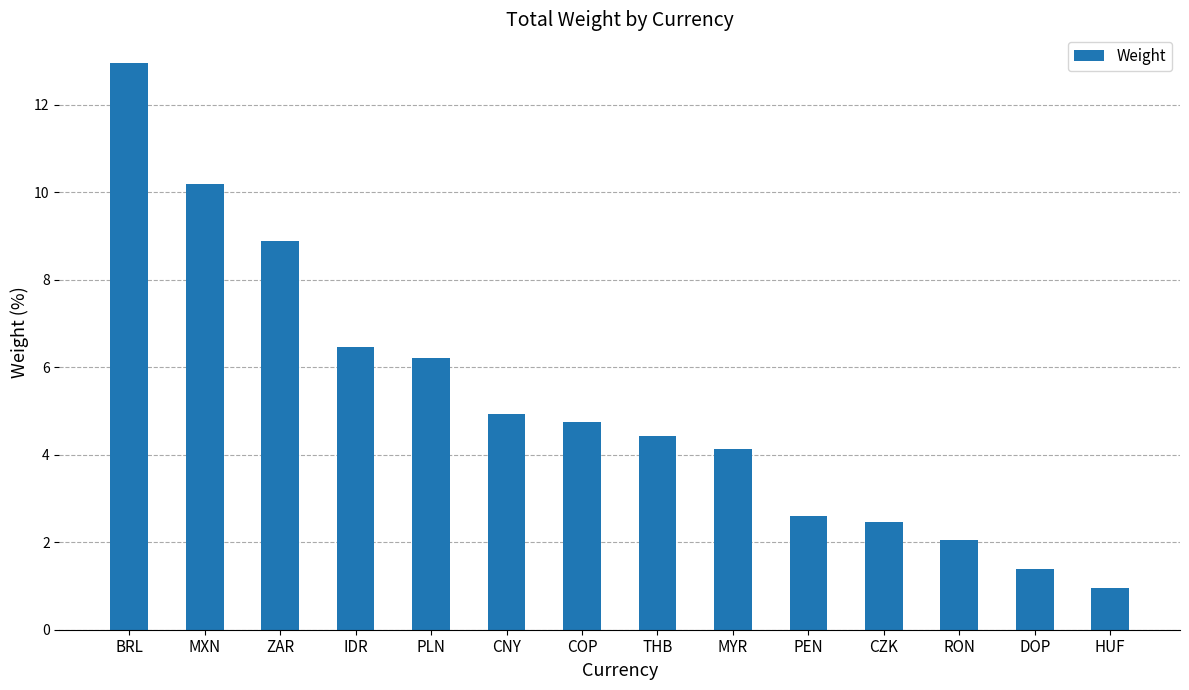

Which category has the lowest value across all series?

HUF